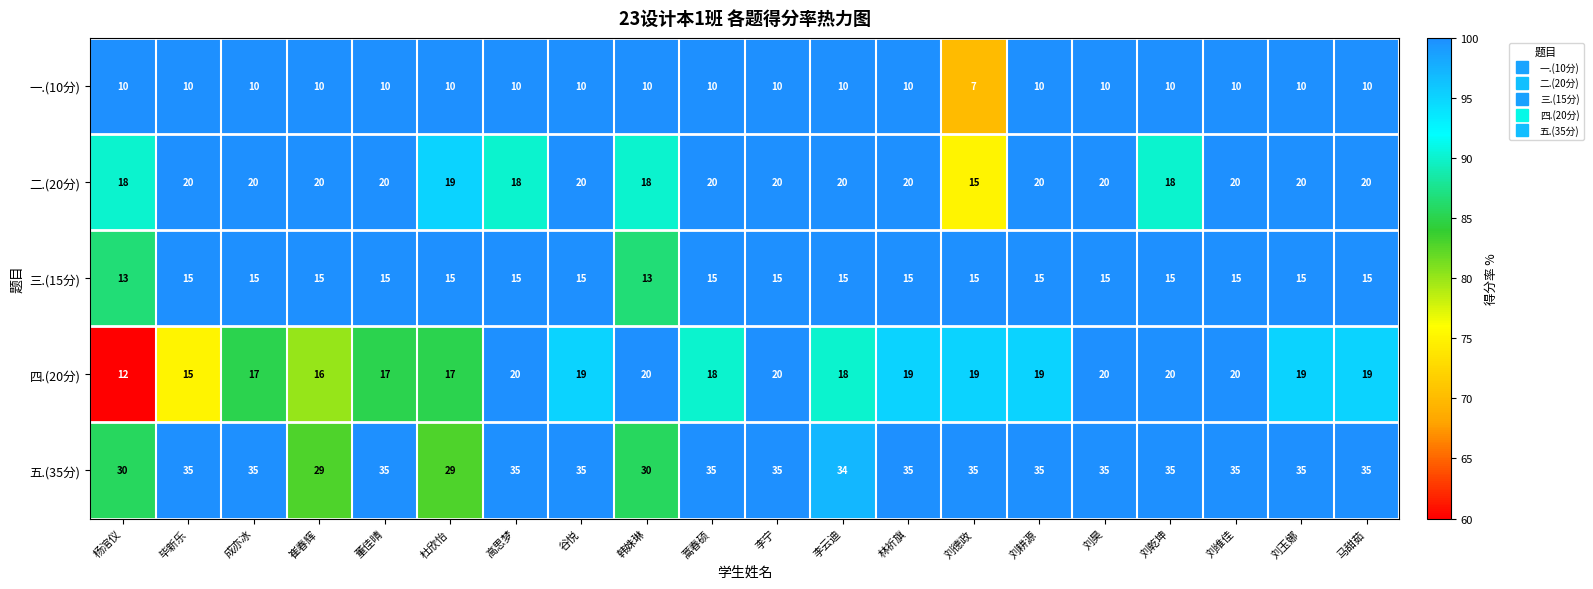

Read the 三.(15分) value at 杜欣怡.

15